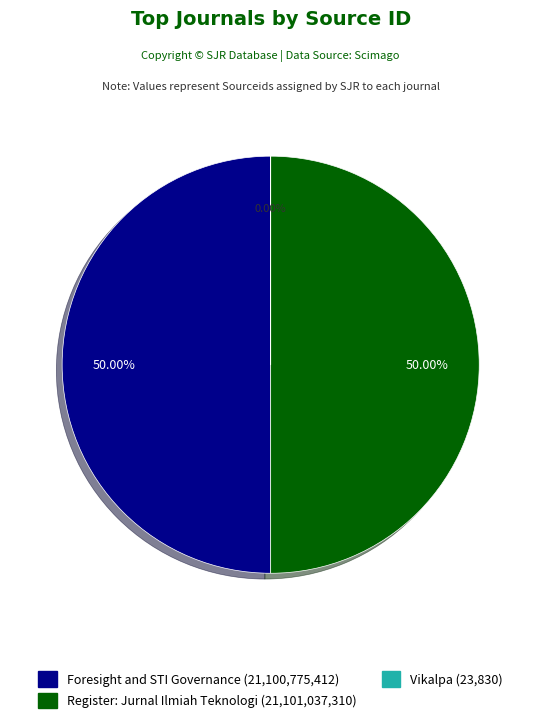

Combined, do Register: Jurnal Ilmiah Teknologi and Foresight and STI Governance account for over 50%?

Yes